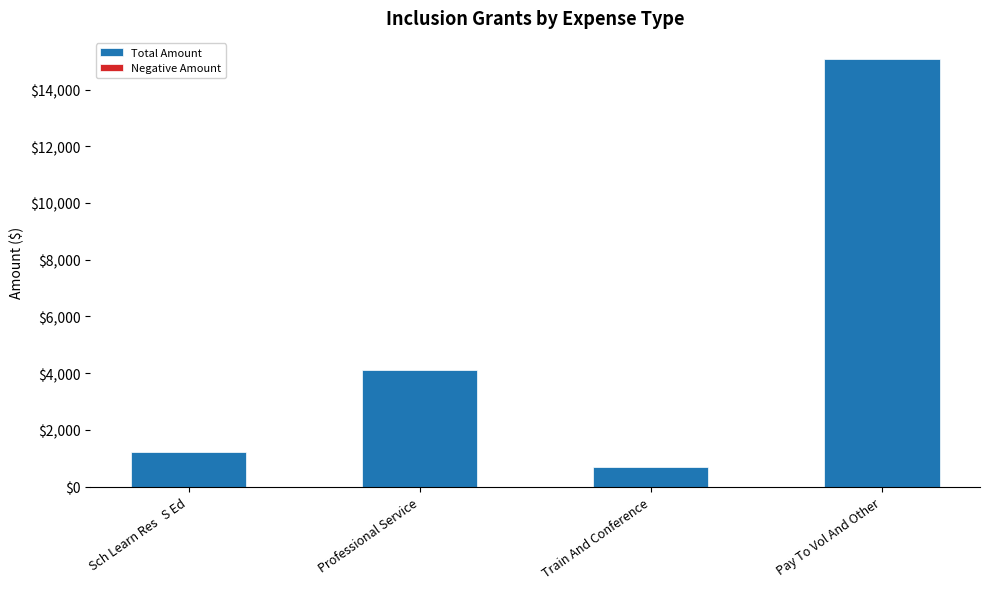

Reading left to right, what are all the values shown in this chart?

1218.8	4120.0	680.0	15067.8